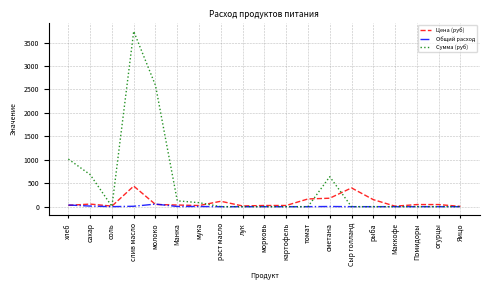

Between соль and Сыр голланд, which series saw the biggest shift?

Цена (руб)